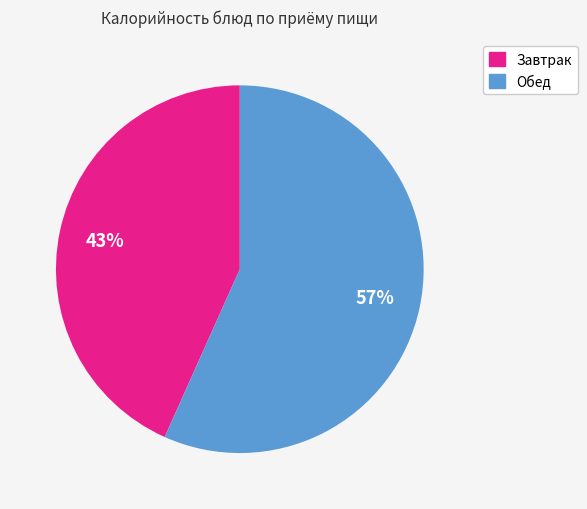

To the nearest percent, what is the average slice percentage?

50%